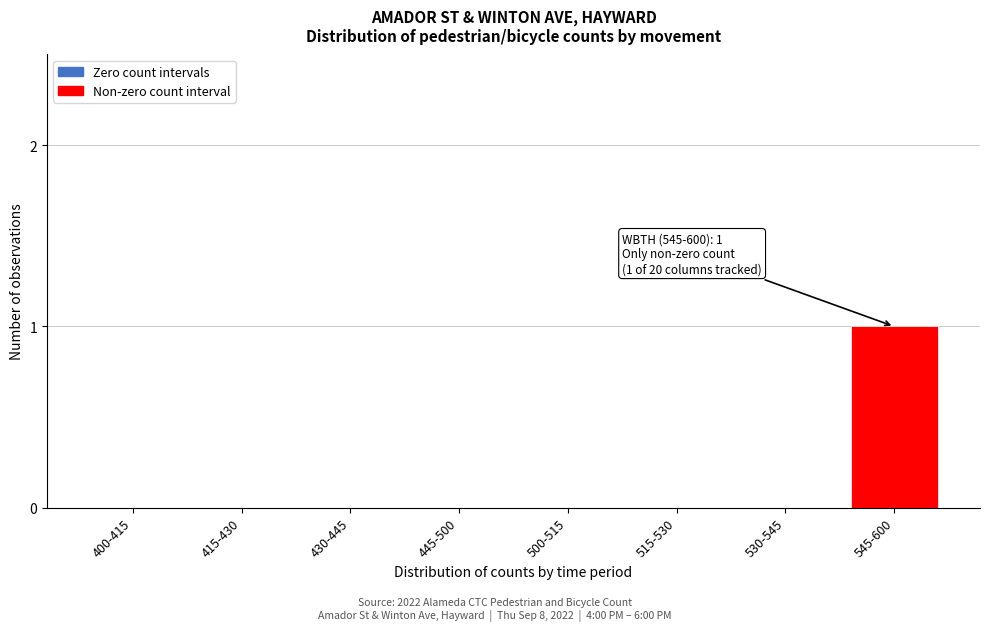

Reading left to right, extract all data points from this chart.

400-415=0	415-430=0	430-445=0	445-500=0	500-515=0	515-530=0	530-545=0	545-600=1